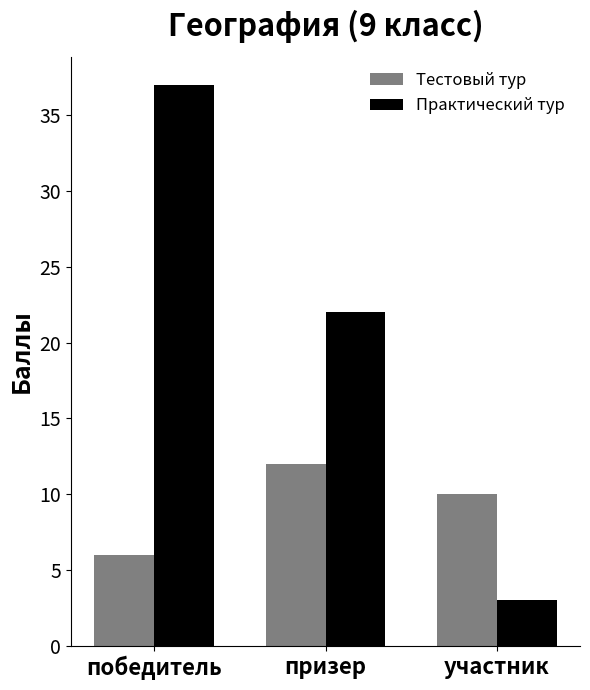

Where does the Практический тур series first go above 22?

победитель